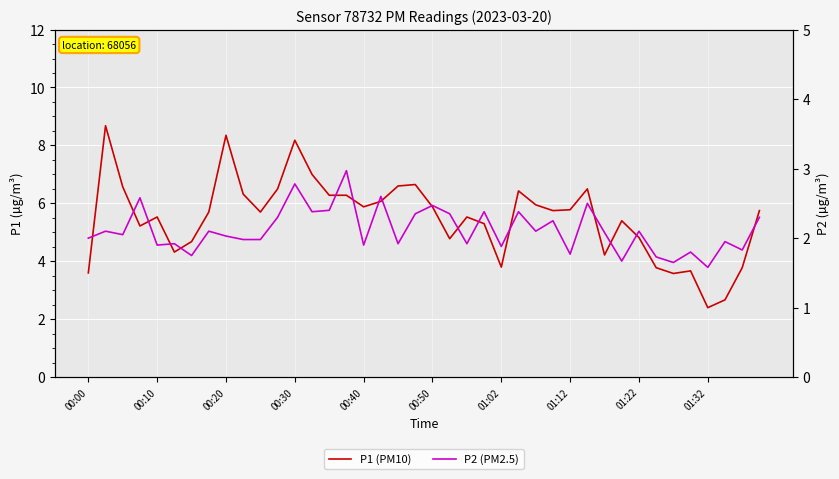

List the series in order of their peak value, lowest first.

P2 (PM2.5), P1 (PM10)